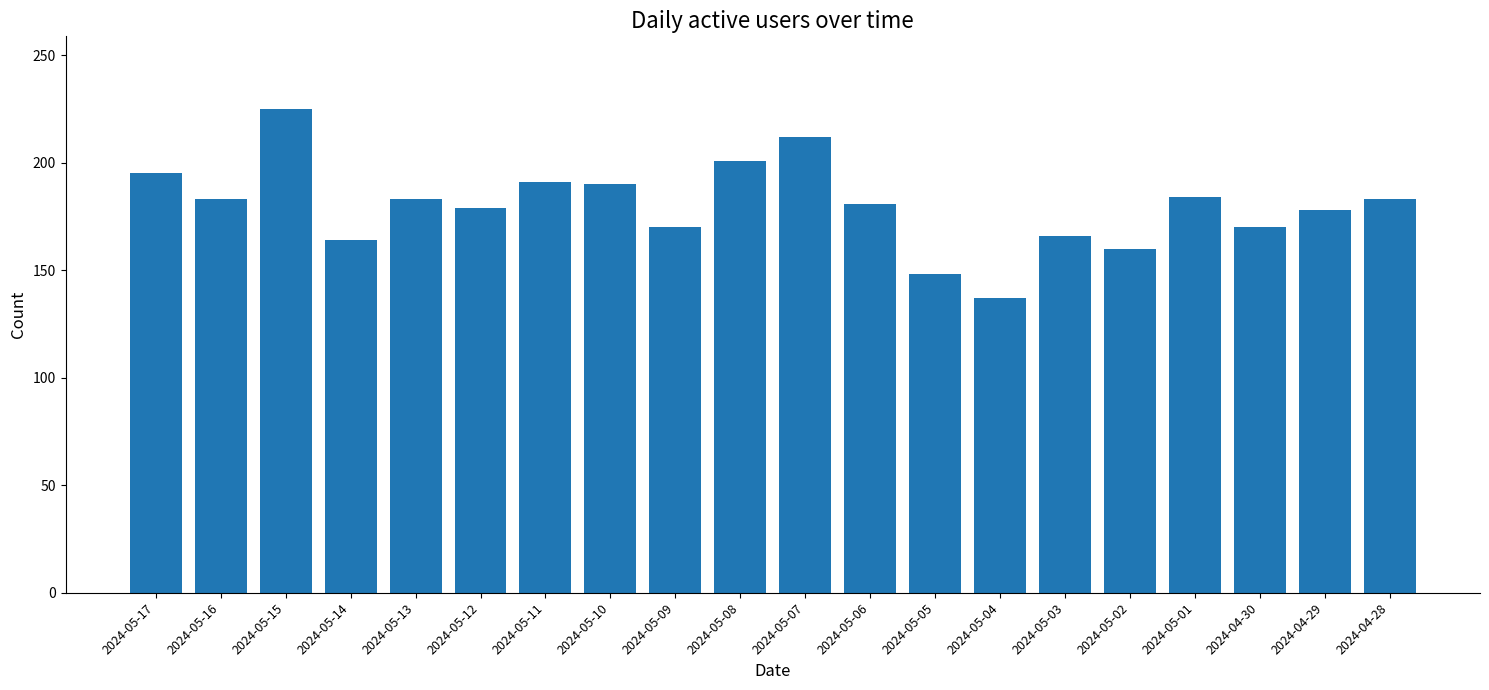

Where does the data first go above 183?

2024-05-17